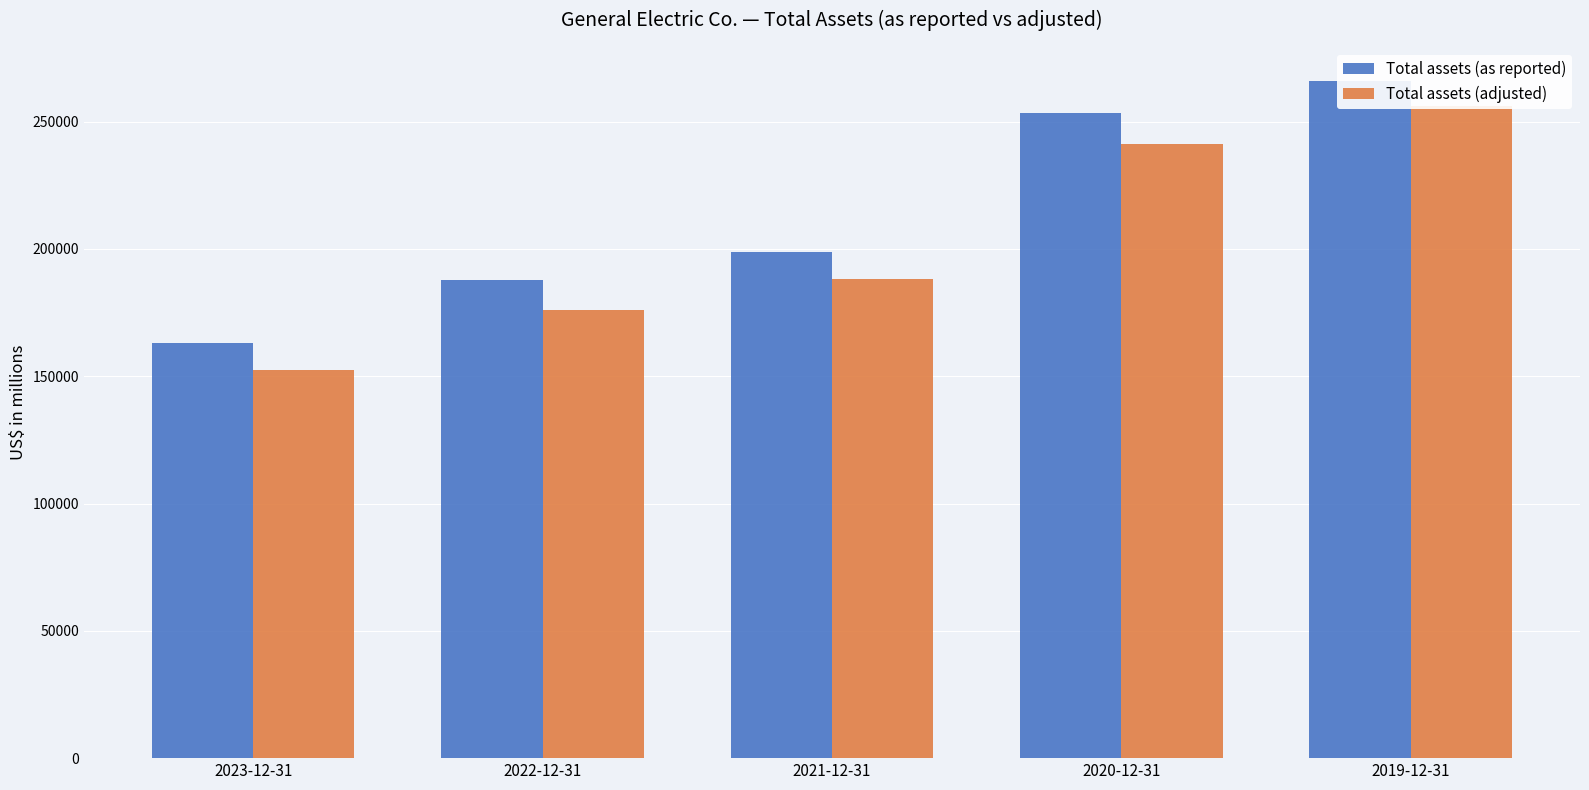

Rank the series at 2021-12-31 from lowest to highest value.

Total assets (adjusted), Total assets (as reported)